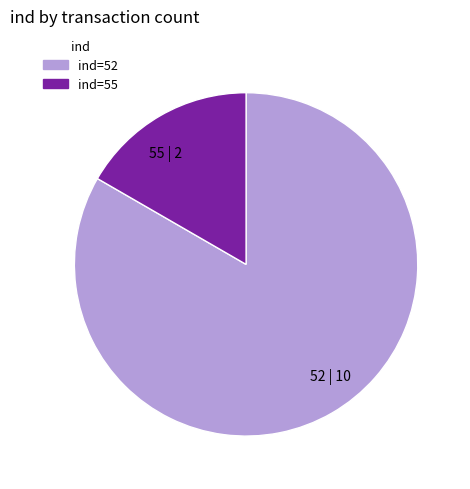

Rank the categories by value from highest to lowest.

52, 55